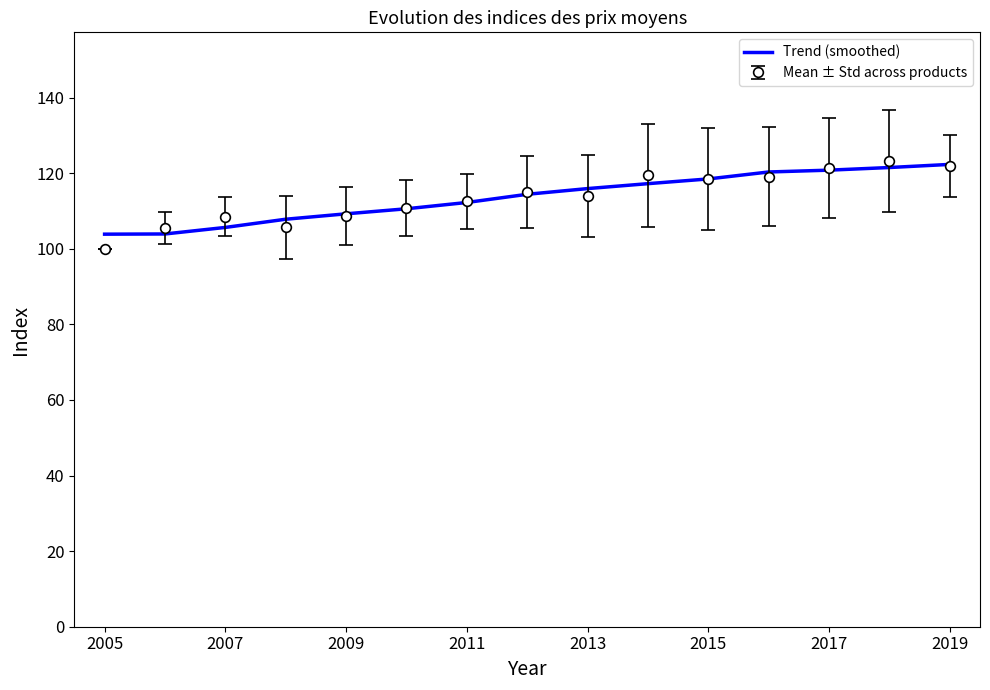

What is the minimum value for Trend (smoothed)?

103.9